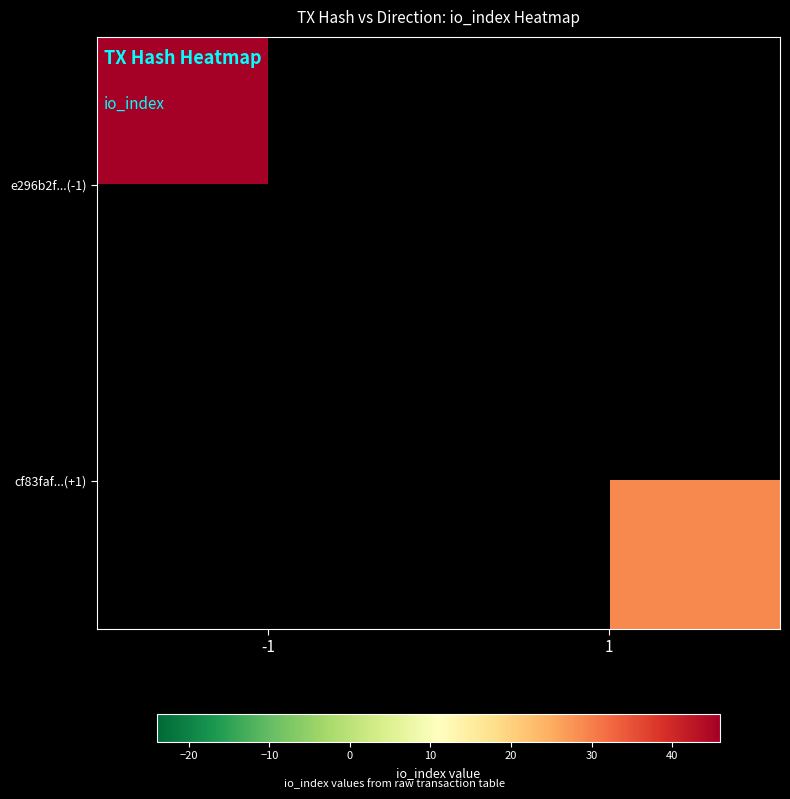

Reading right to left, list all the values displayed in this chart.

e296b2f...(-1): 1=0	-1=71
cf83faf...(+1): 1=29	-1=0